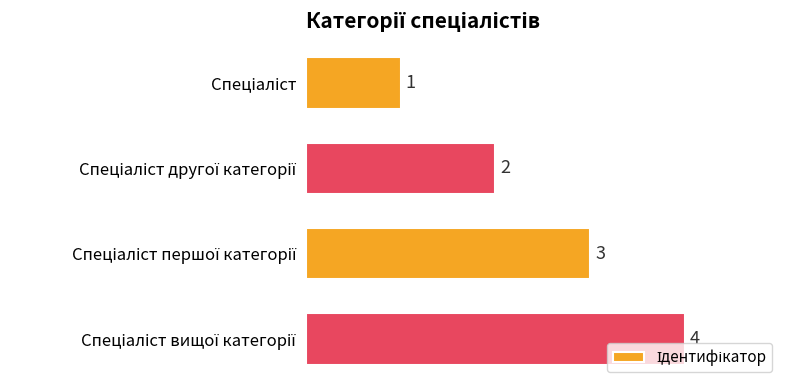

What is the maximum value shown in the chart?

4